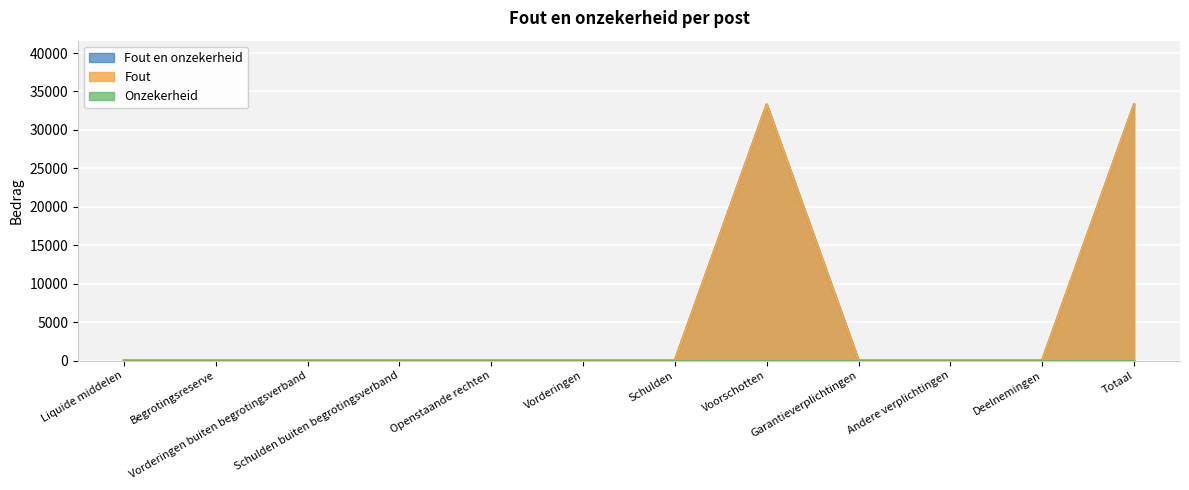

Which series has the largest total across all categories?

Fout